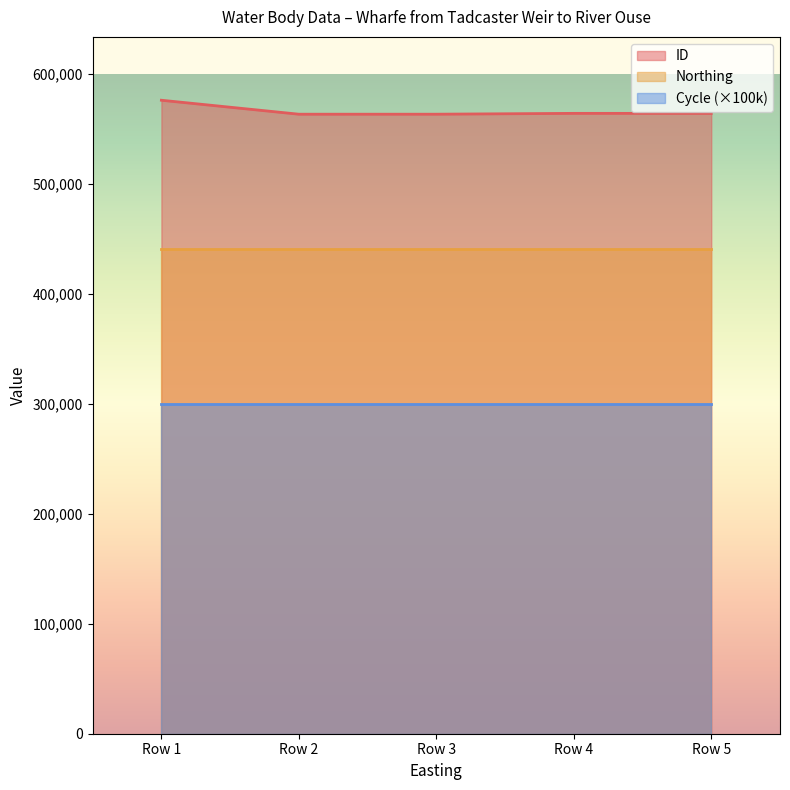

What is the value of the Cycle point at the 1st from the left?

3